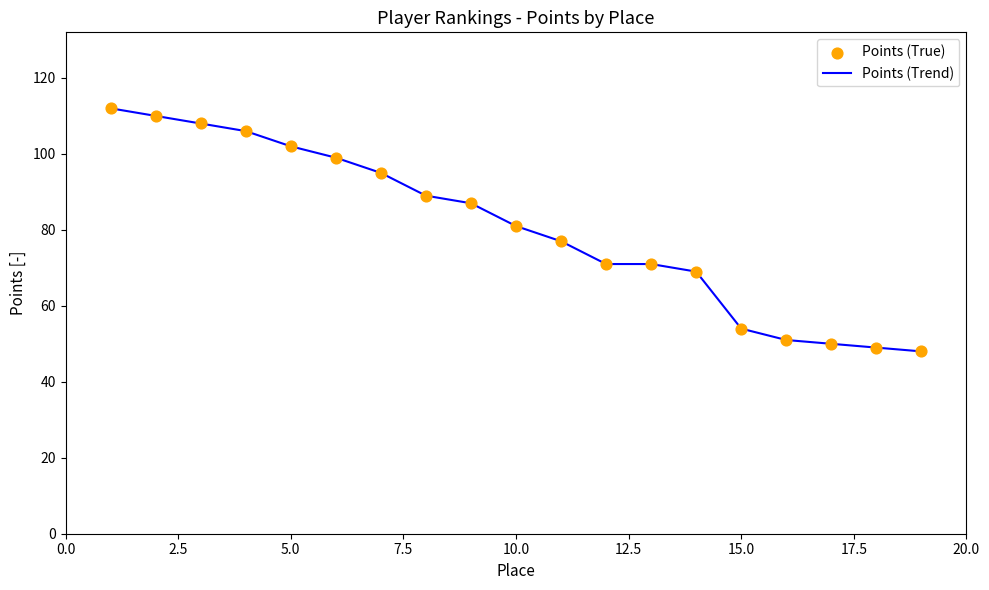

What is the difference between the maximum and minimum values?

64